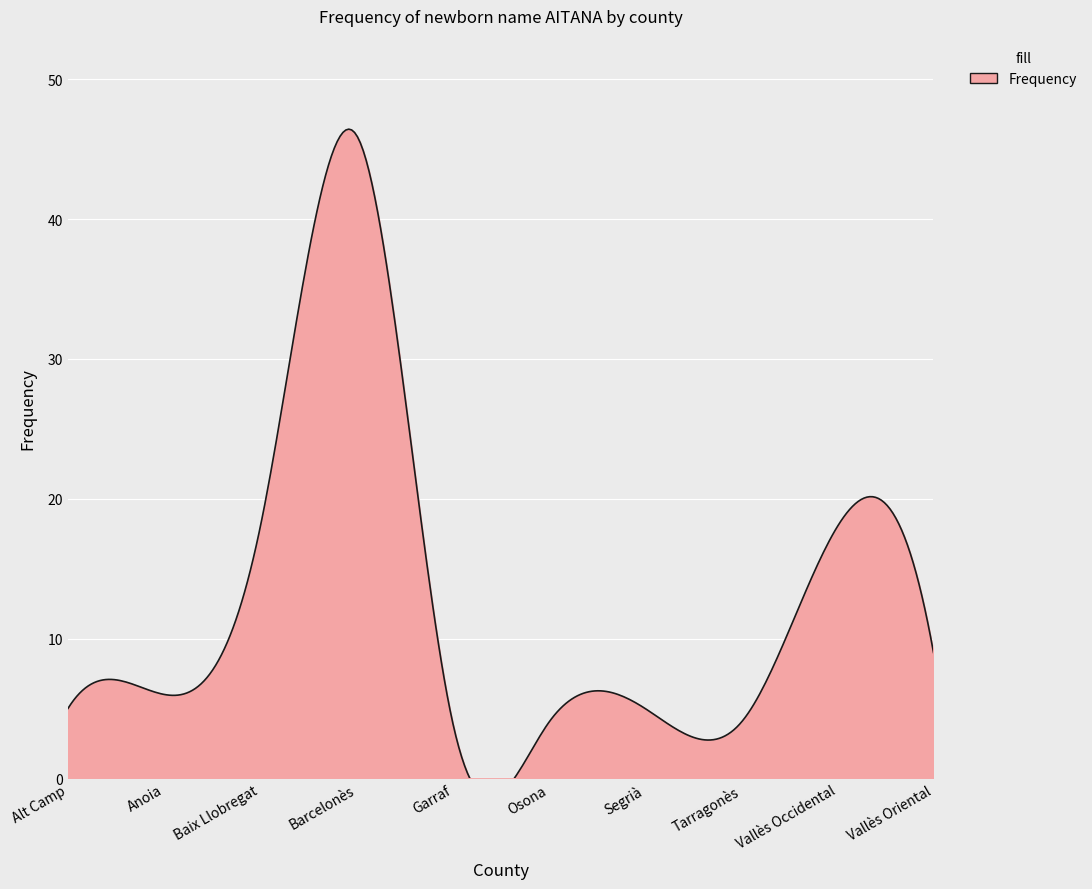

How many series are shown in this chart?

1